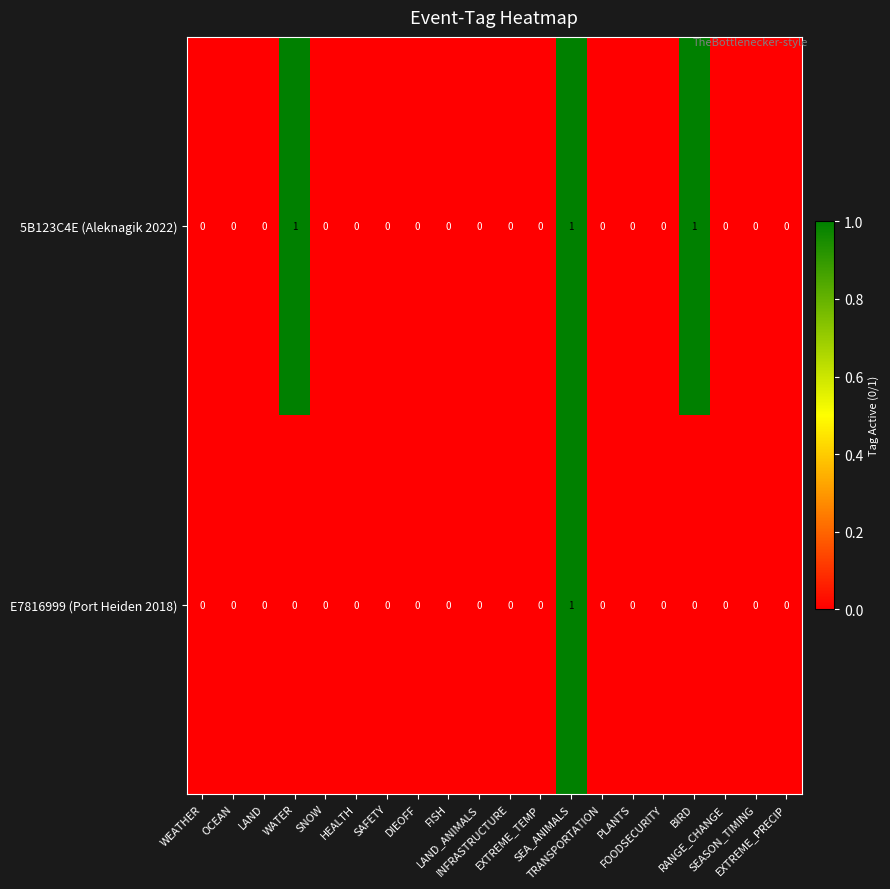

How many E7816999 (Port Heiden 2018) values are between 0 and 1?

20